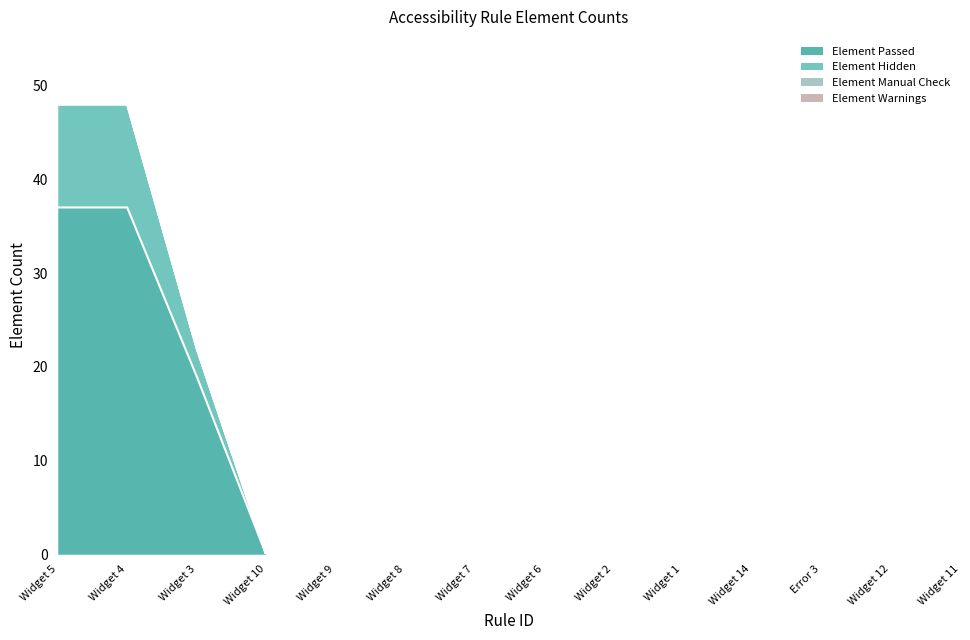

Reading left to right, transcribe all the data shown in this chart.

Element Passed: Widget 5=37	Widget 4=37	Widget 3=19	Widget 10=0	Widget 9=0	Widget 8=0	Widget 7=0	Widget 6=0	Widget 2=0	Widget 1=0	Widget 14=0	Error 3=0	Widget 12=0	Widget 11=0
Element Hidden: Widget 5=48	Widget 4=48	Widget 3=22	Widget 10=0	Widget 9=0	Widget 8=0	Widget 7=0	Widget 6=0	Widget 2=0	Widget 1=0	Widget 14=0	Error 3=0	Widget 12=0	Widget 11=0